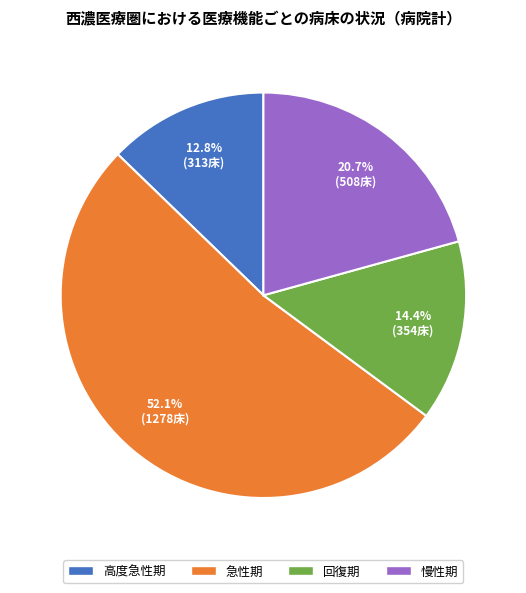

How much of the chart is everything except 回復期?

85.6%